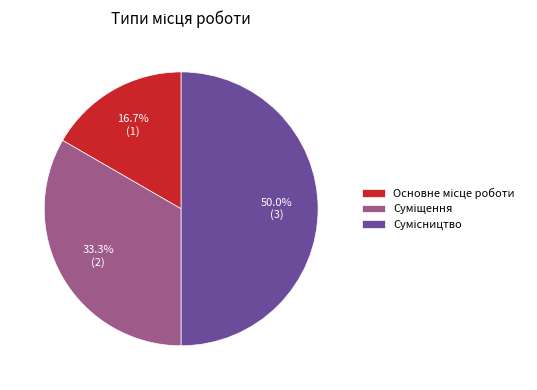

Which category has the biggest portion of the pie?

Сумісництво